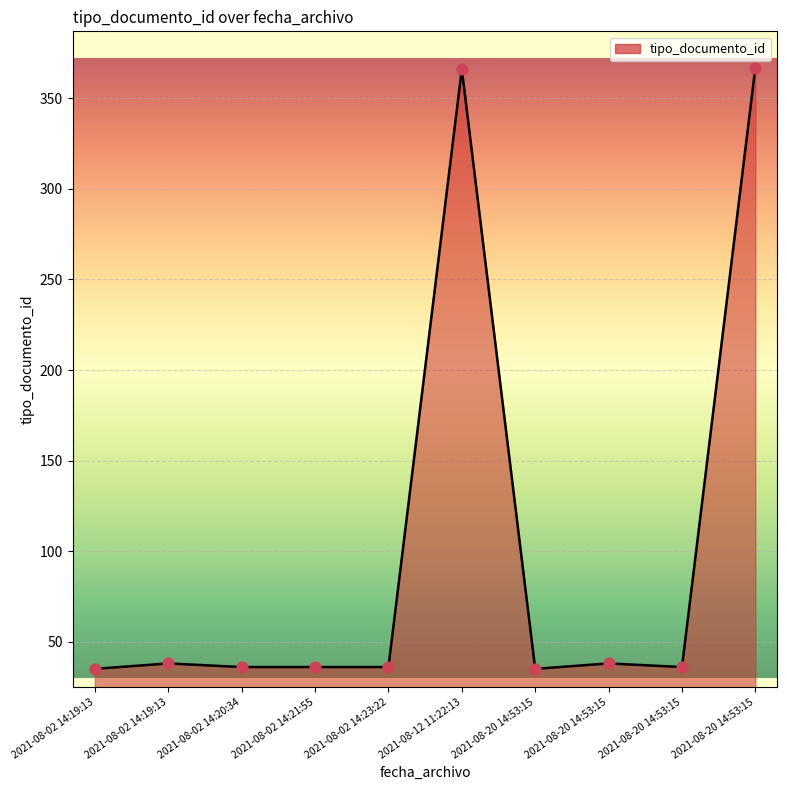

How many lines are shown in the chart?

1